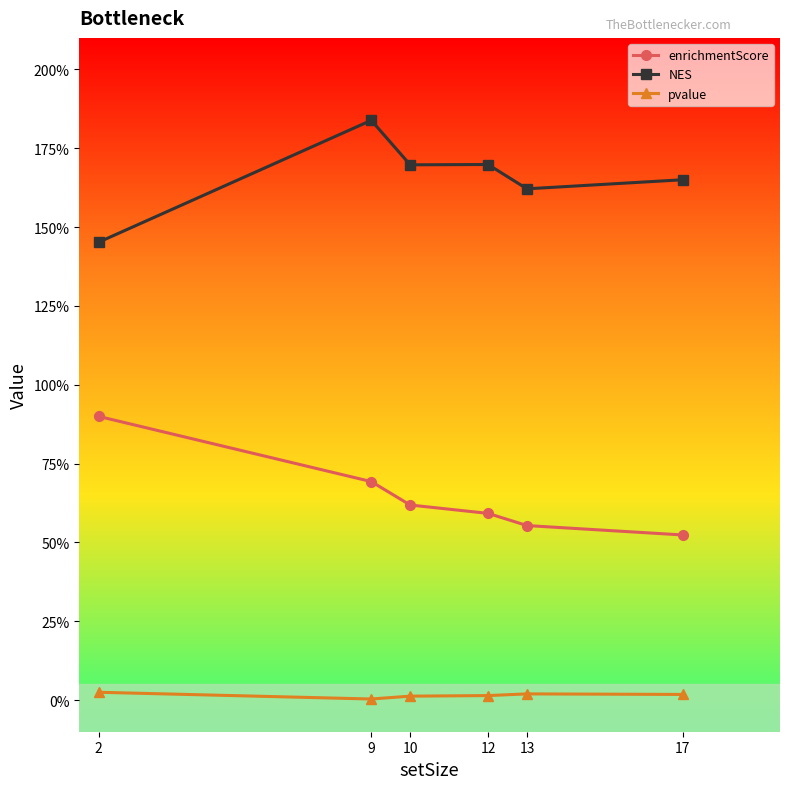

The enrichmentScore series shows 0.5 at 17. True or false?

True